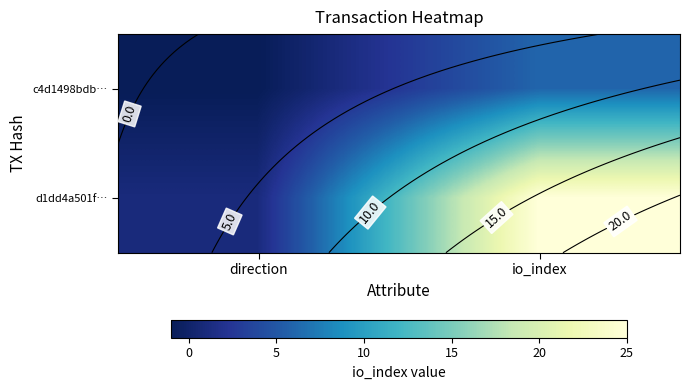

What is the difference between the maximum and minimum values in the d1dd4a501f… series?

24